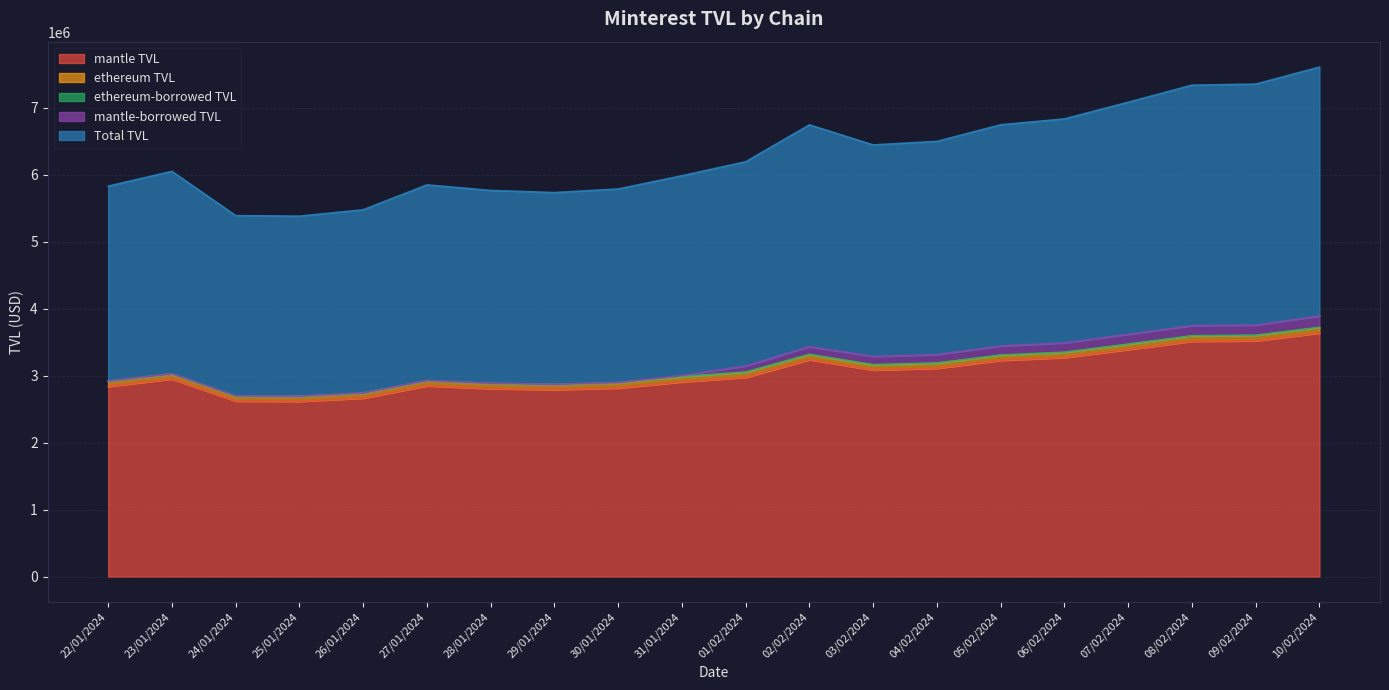

At which label does mantle-borrowed TVL reach its peak?

10/02/2024